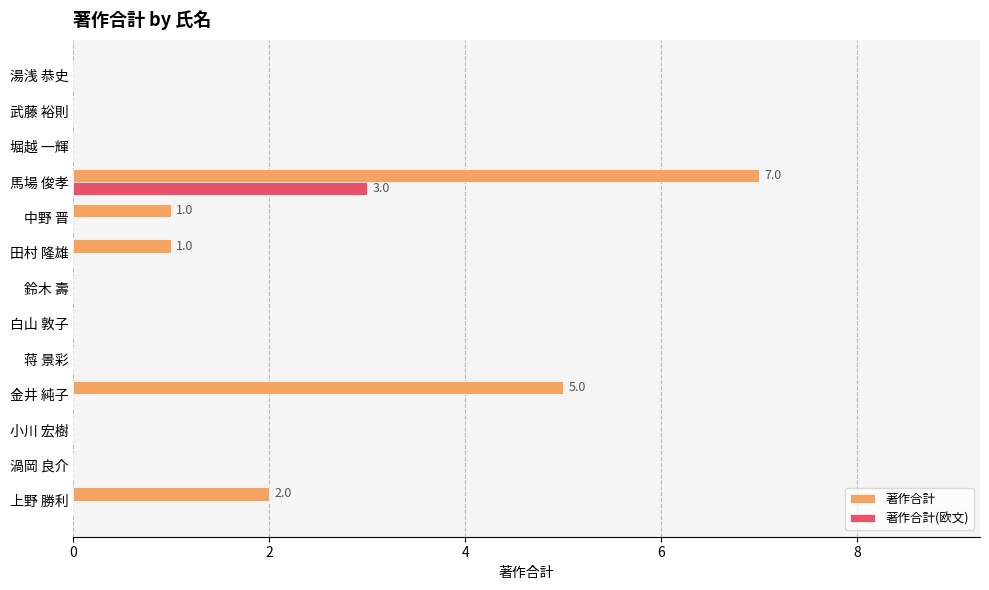

Count the 著作合計 values in the range 0 to 1.

10